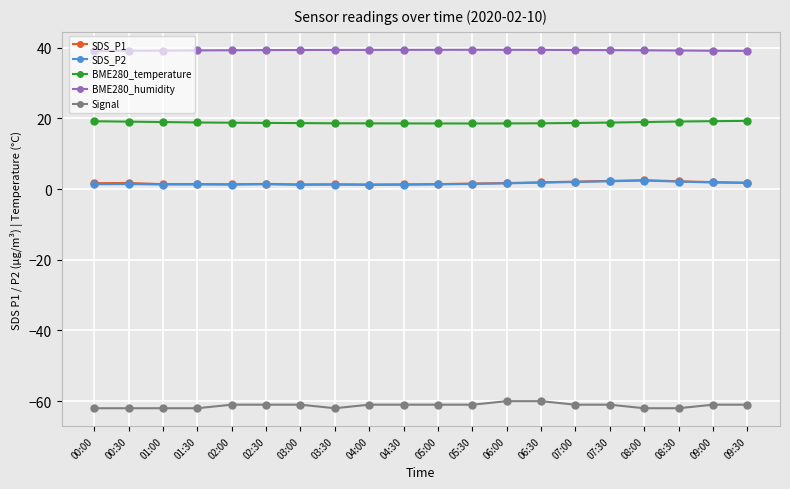

What is the average value of the Signal series?

-61.2